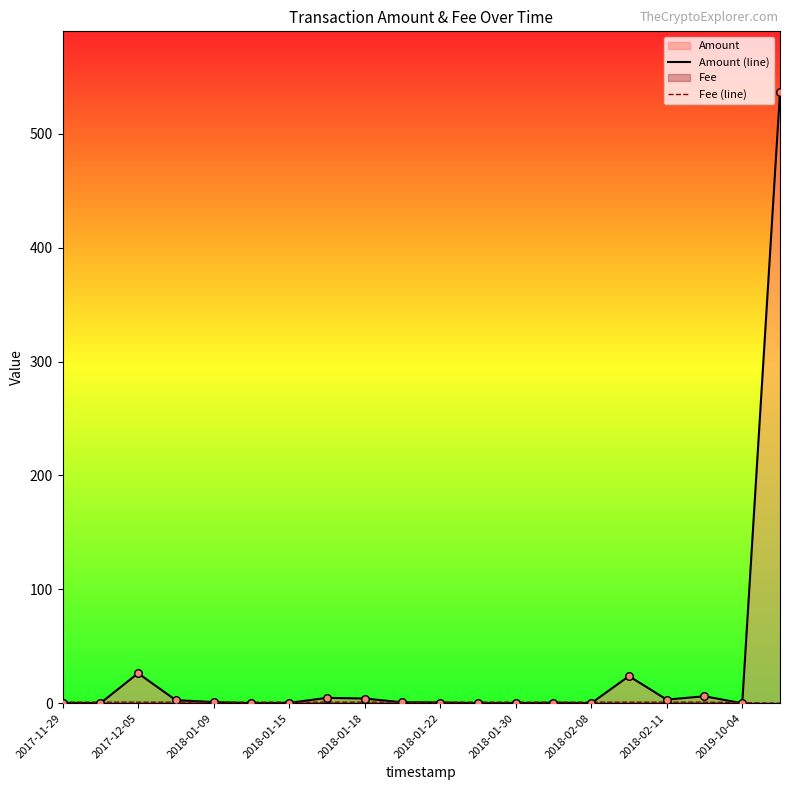

Which series has the largest Y range (max minus min)?

Amount (line)